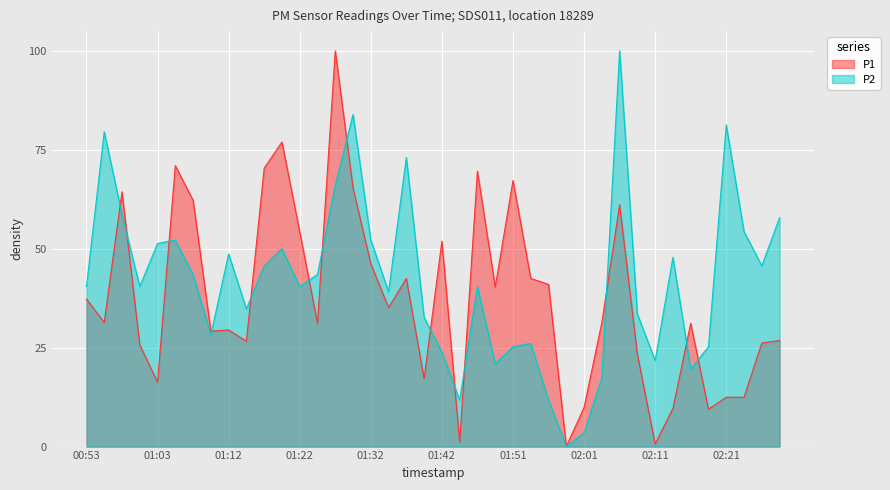

What is the label of the 27th point from the left?

01:56